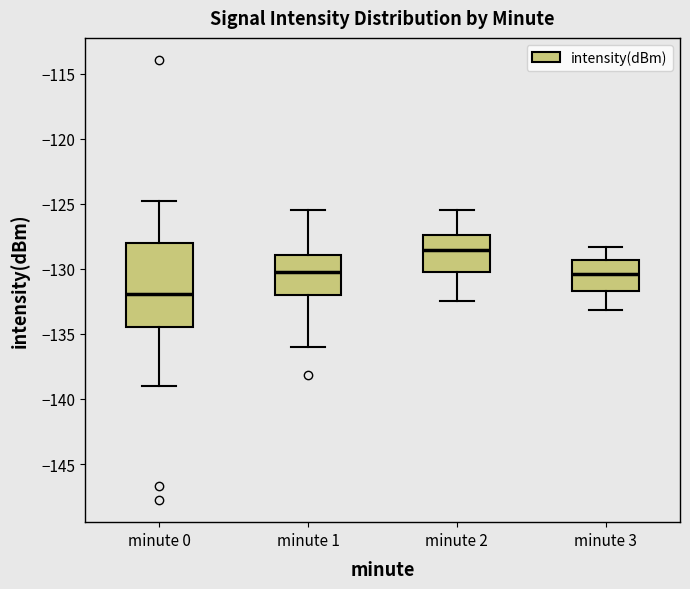

Which box has the lowest median line?

minute 0